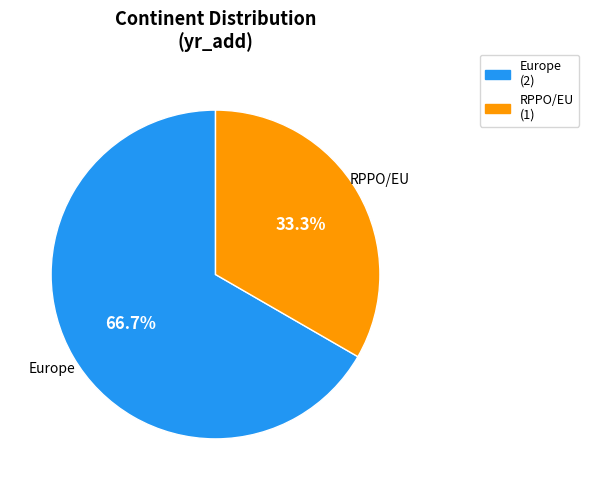

Does any single category account for the majority?

Yes